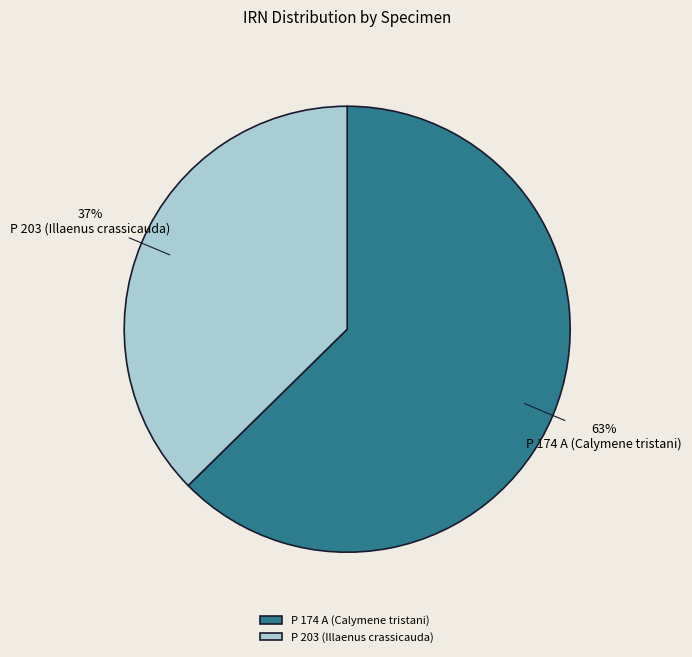

How many slices are in this pie chart?

2